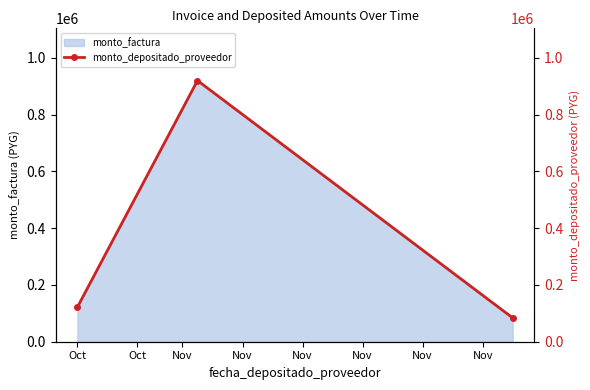

What is the highest value of the monto_factura series?

920000